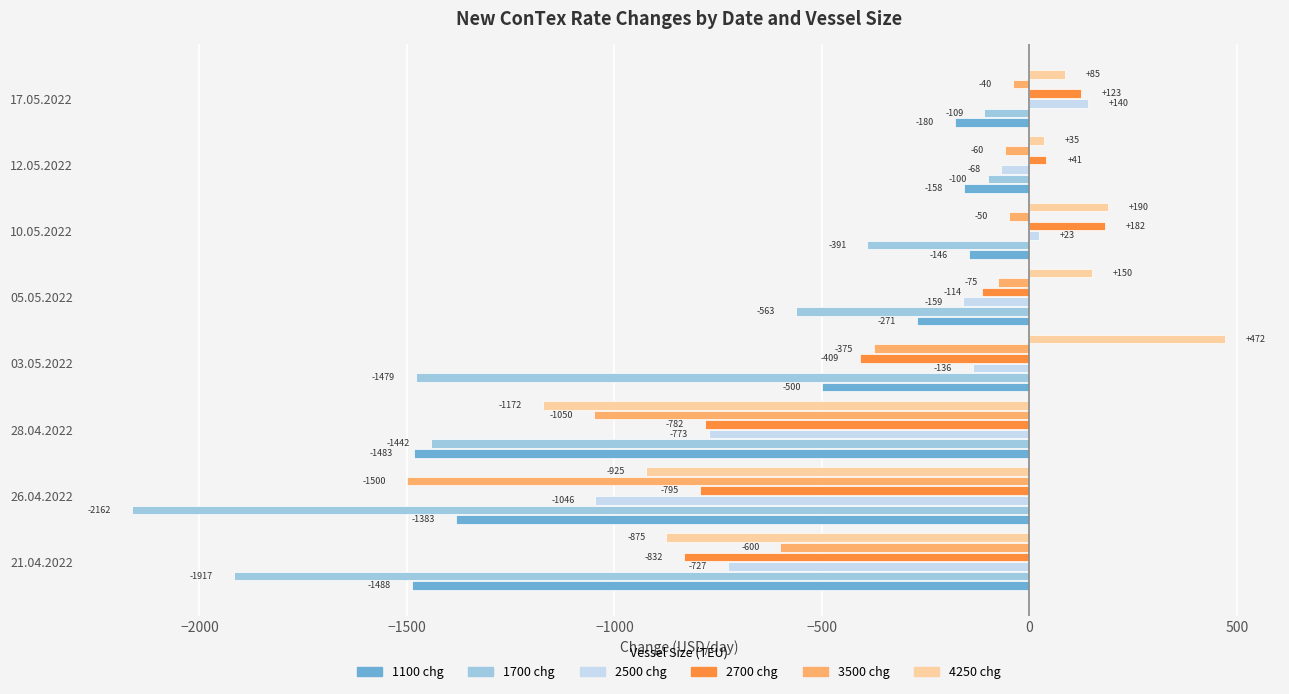

At which label does 1100 chg reach its minimum?

21.04.2022